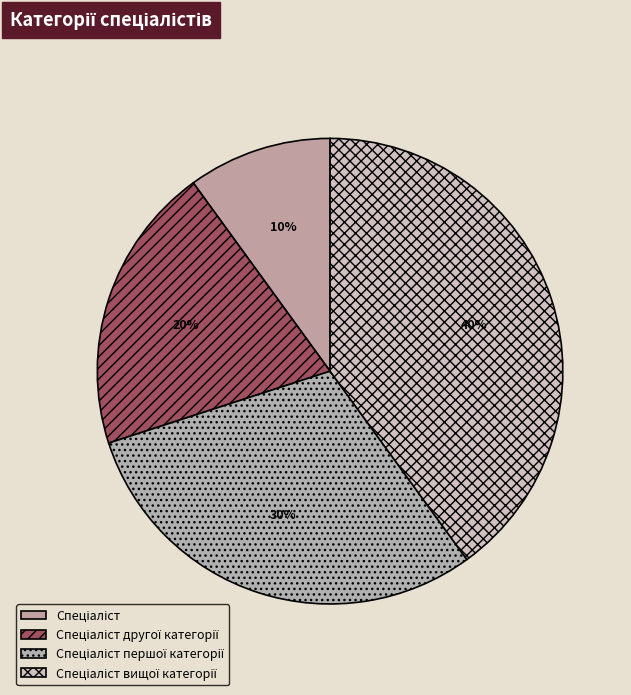

The Спеціаліст вищої категорії slice represents 40% of the pie. True or false?

True